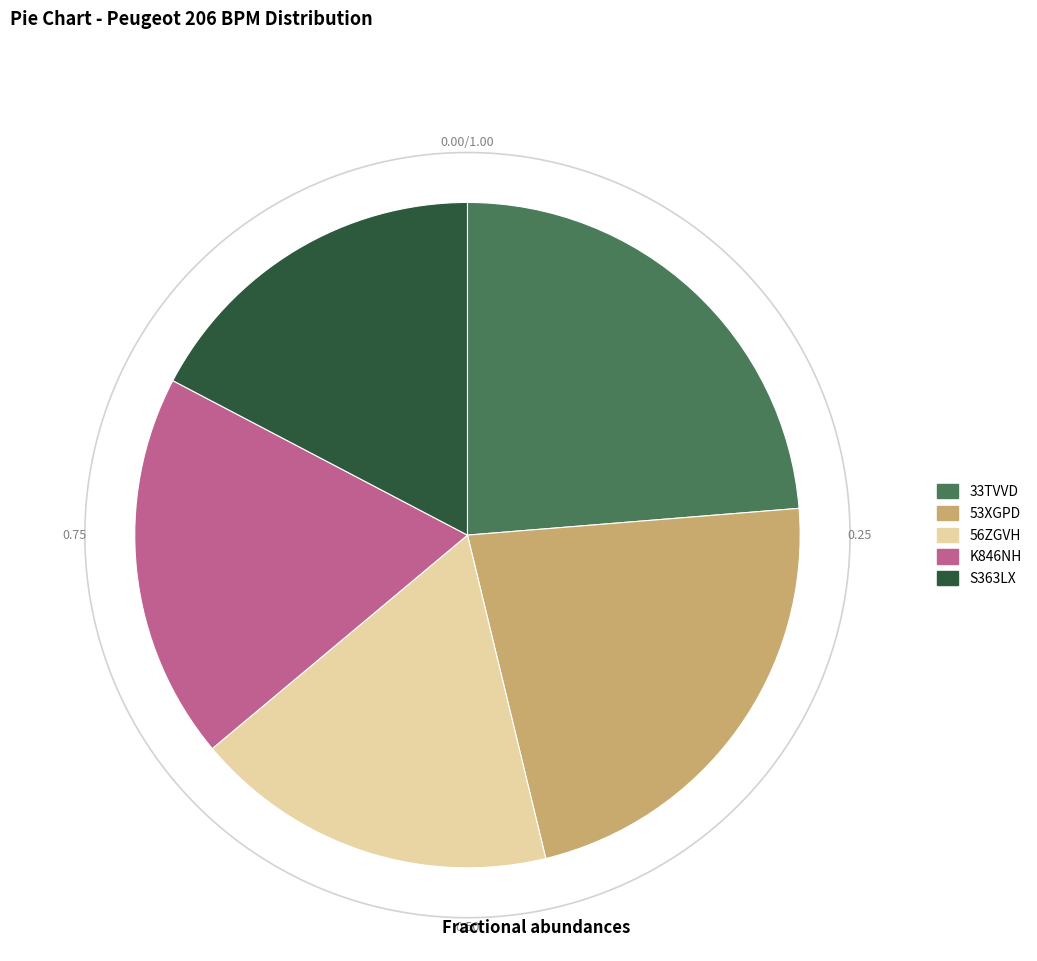

Is there any slice that represents more than half of the pie?

No